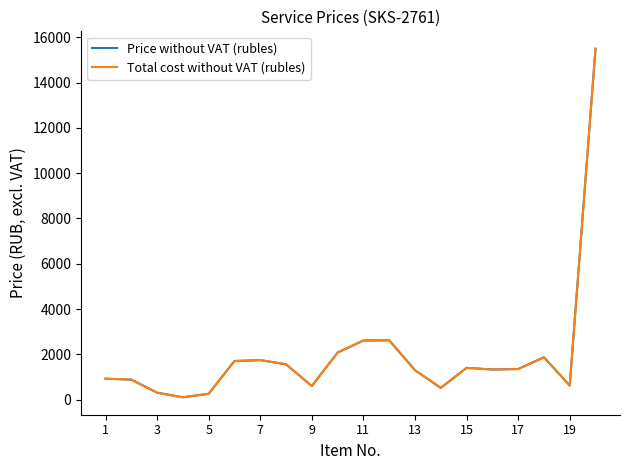

Is this an area chart (filled region under the line)?

No